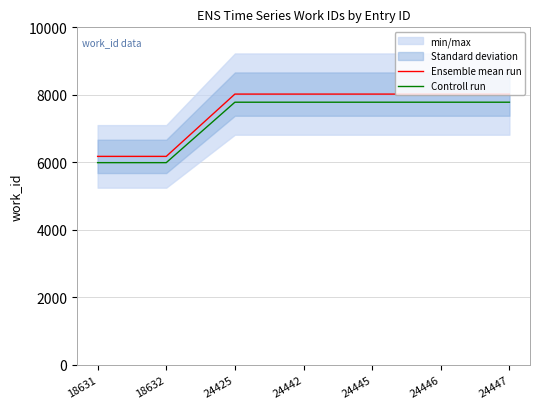

True or false: Controll run has a value of 2207.4 at 24442.

False